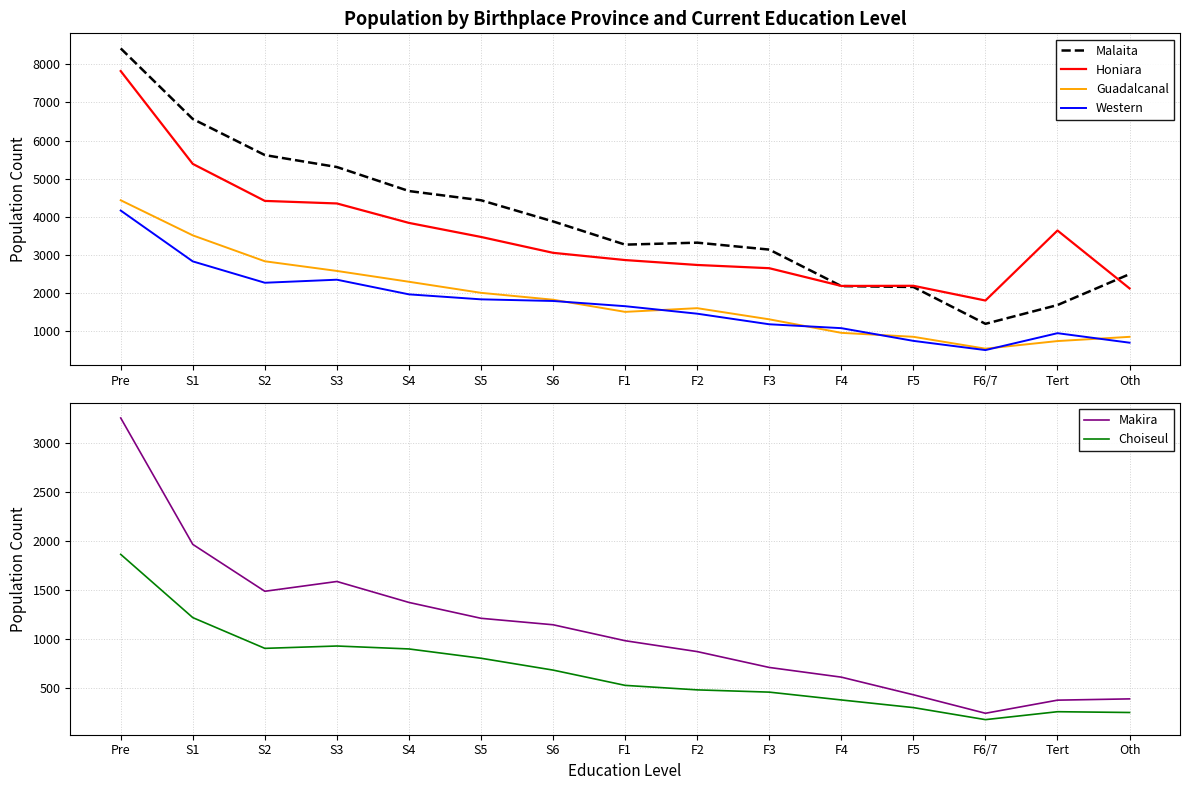

What is the value of the Malaita point at the 15th from the left?

2490